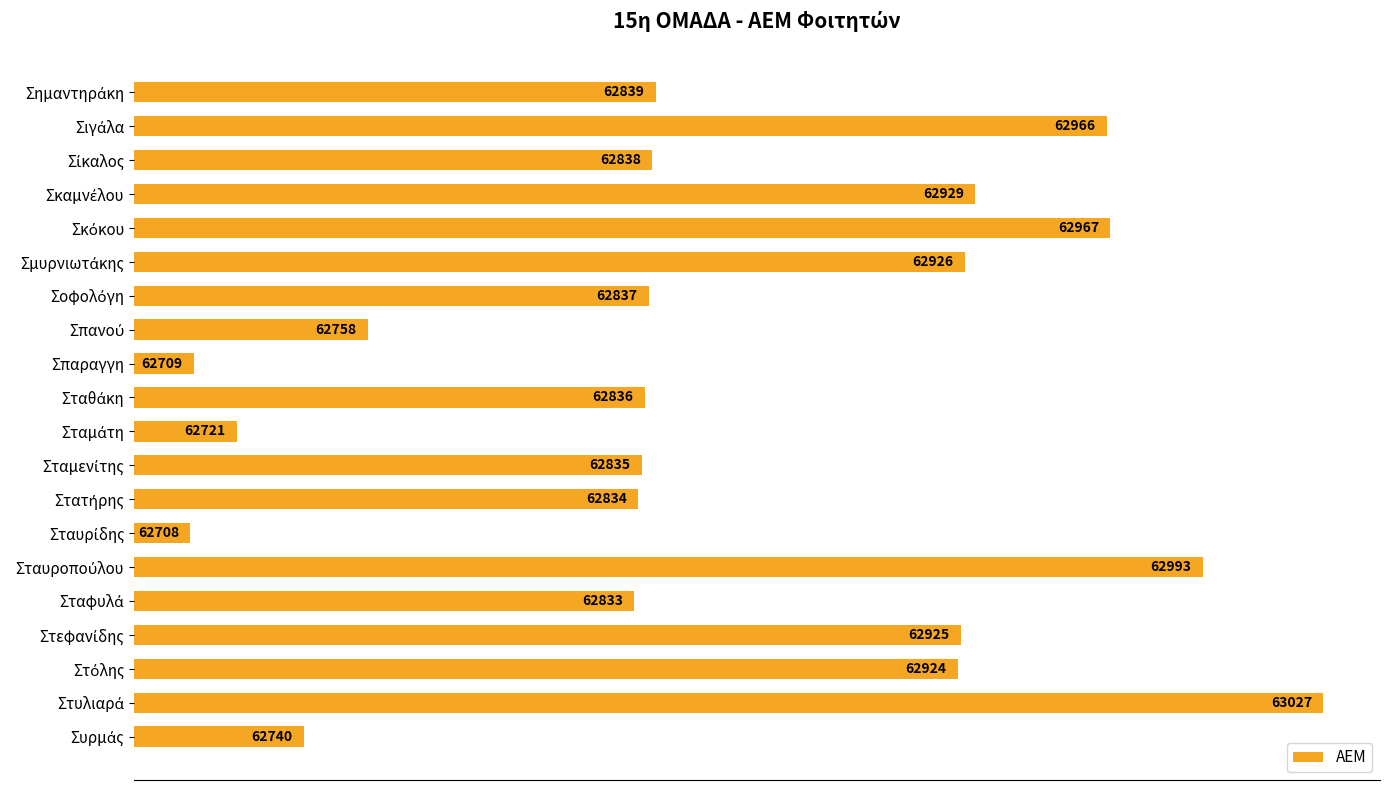

What is the sum of all values?

1257145